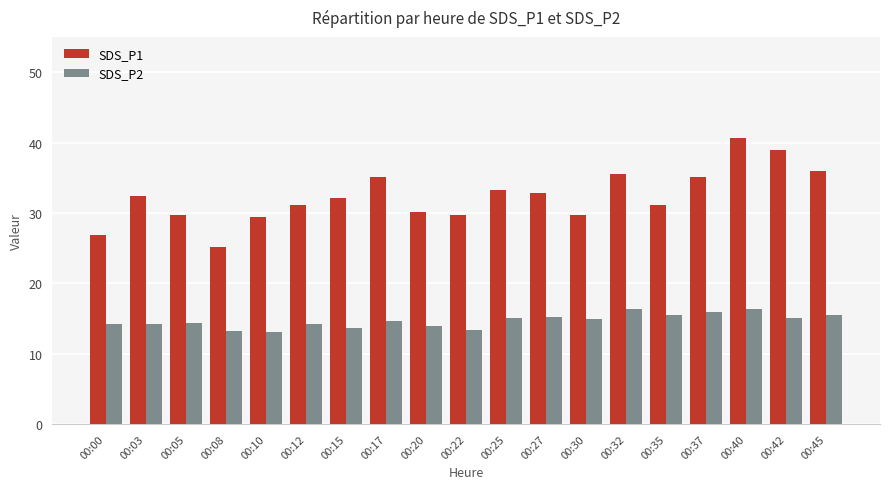

What is the highest value of the SDS_P2 series?

16.3